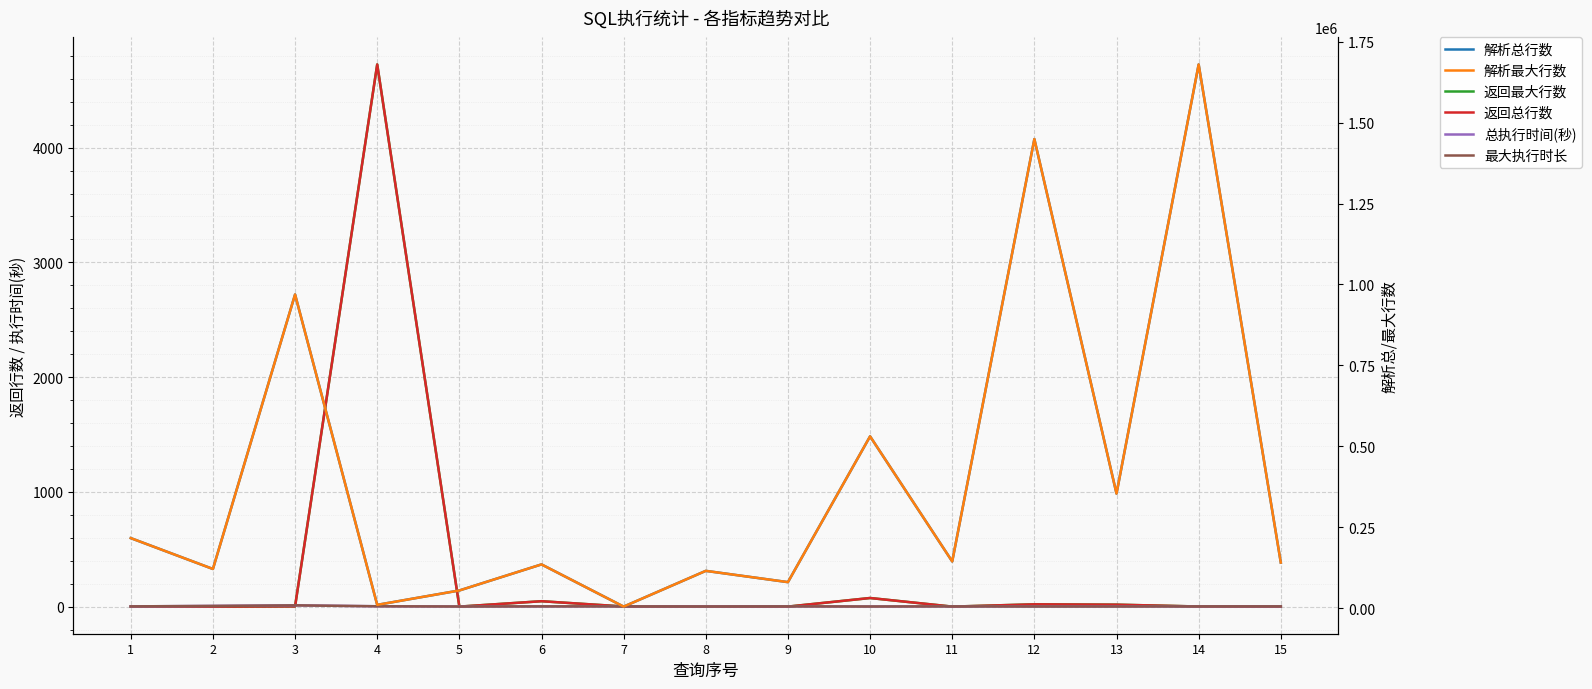

What is the sum of all 返回总行数 values?

4889